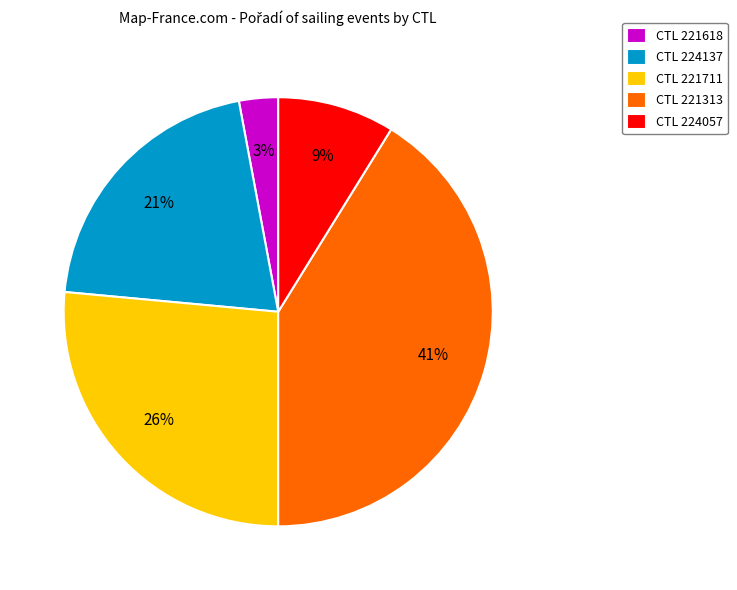

To the nearest percent, what percentage of the pie is CTL 221313?

41%